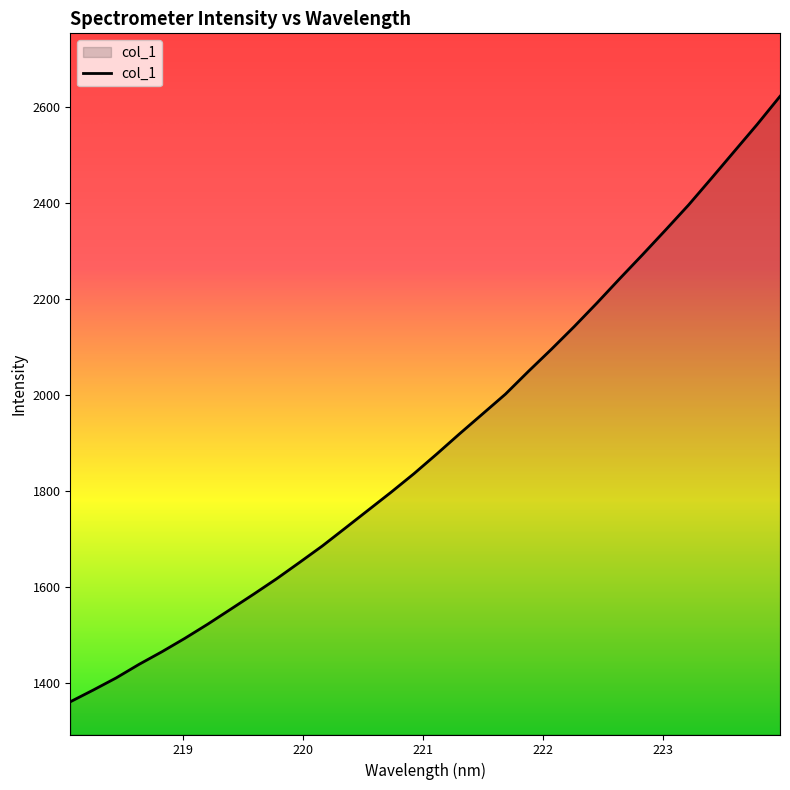

Reading left to right, list all the values displayed in this chart.

1361.7	1386.1	1411.3	1439.6	1465.8	1493.8	1523.3	1554.4	1585.6	1617.6	1651.5	1686.0	1723.1	1760.4	1797.7	1836.4	1877.5	1919.7	1960.8	2002.1	2049.3	2095.1	2142.4	2191.8	2242.7	2292.7	2343.8	2395.6	2451.0	2507.1	2563.2	2621.8